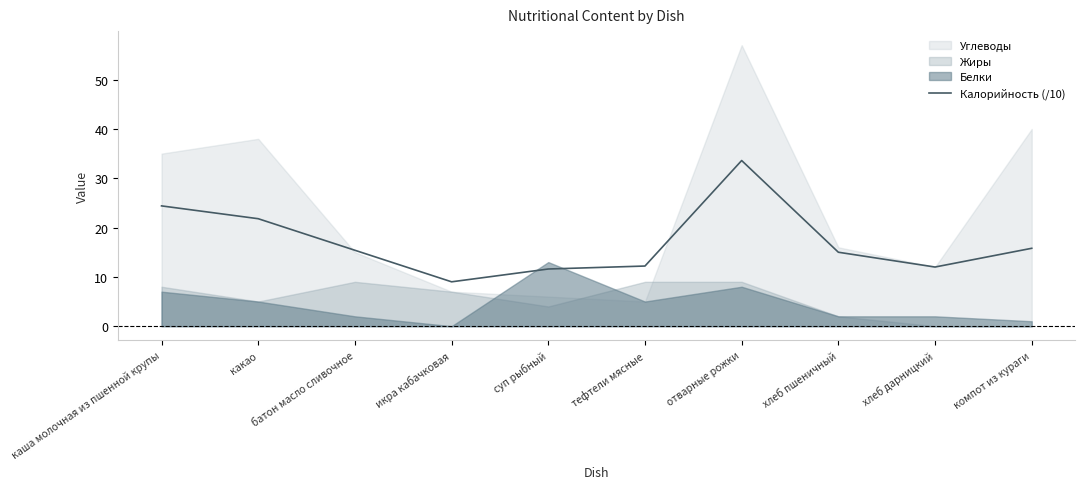

Rank the categories by value from highest to lowest.

отварные рожки, каша молочная из пшенной крупы, какао, компот из кураги, батон масло сливочное, хлеб пшеничный, тефтели мясные, хлеб дарницкий, суп рыбный, икра кабачковая